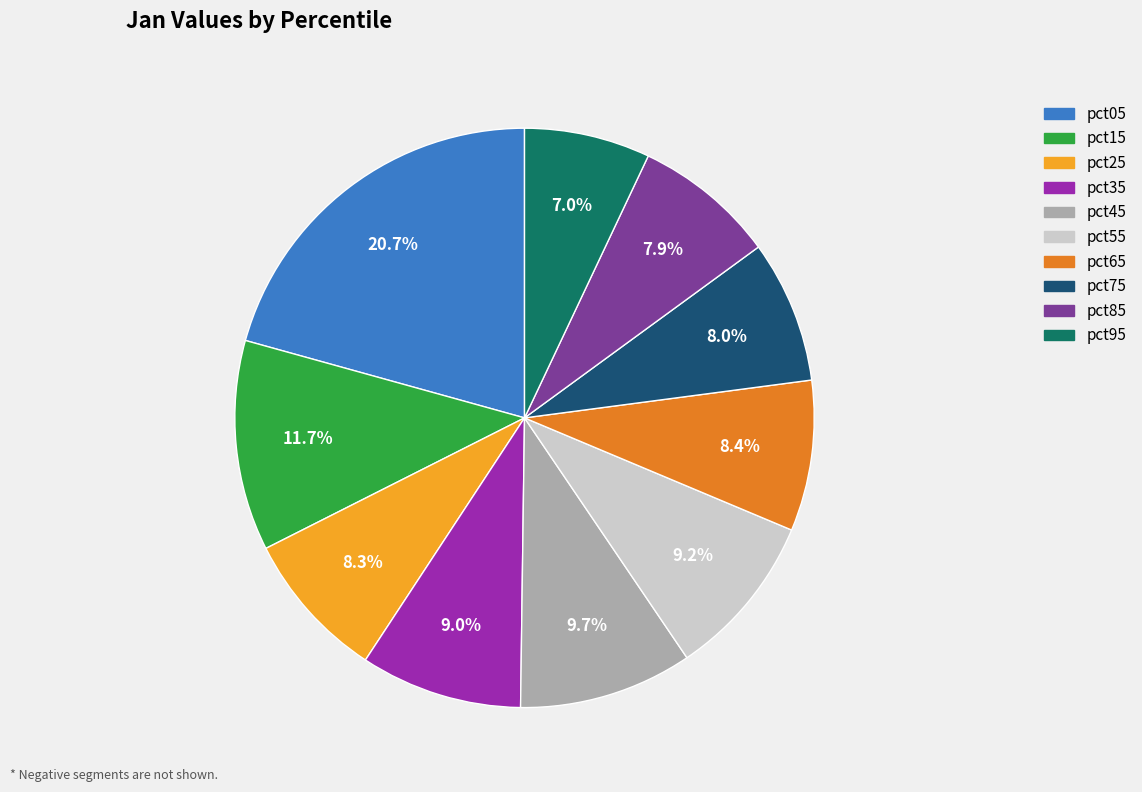

What percentage do pct25 and pct95 together represent?

15.3%